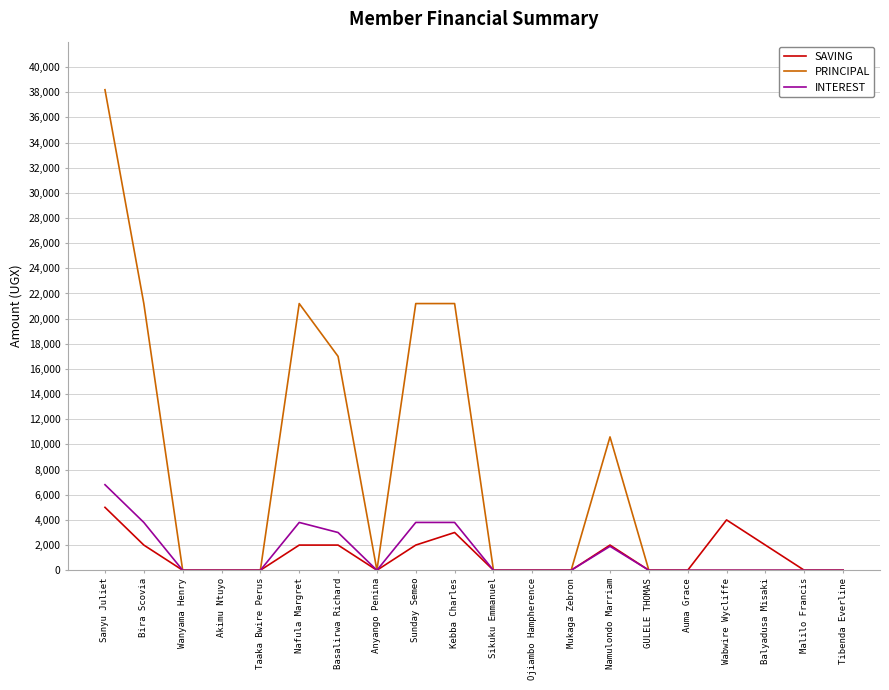

What is the total value across all series at Sanyu Juliet?

50000